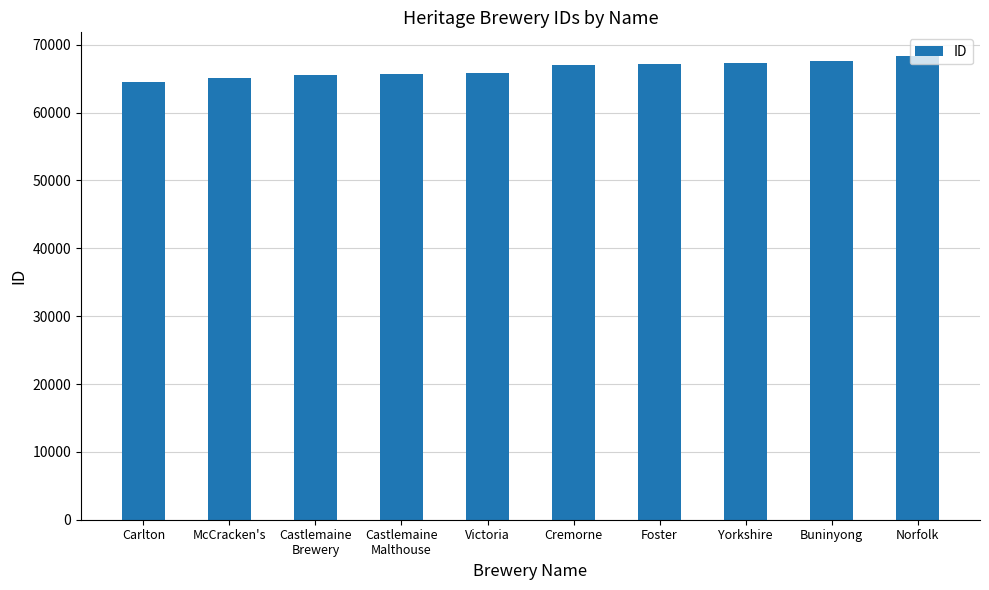

How many bars are there in total?

10